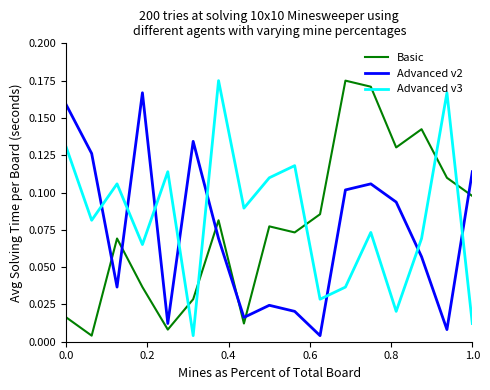

How many intersections are there between Advanced v3 and Basic?

5